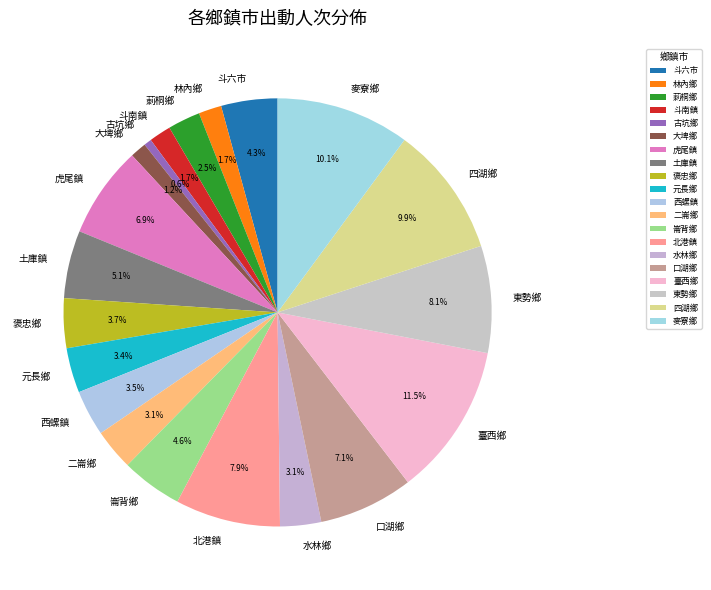

Combined, what portion of the pie is 元長鄉 and 古坑鄉?

4.0%